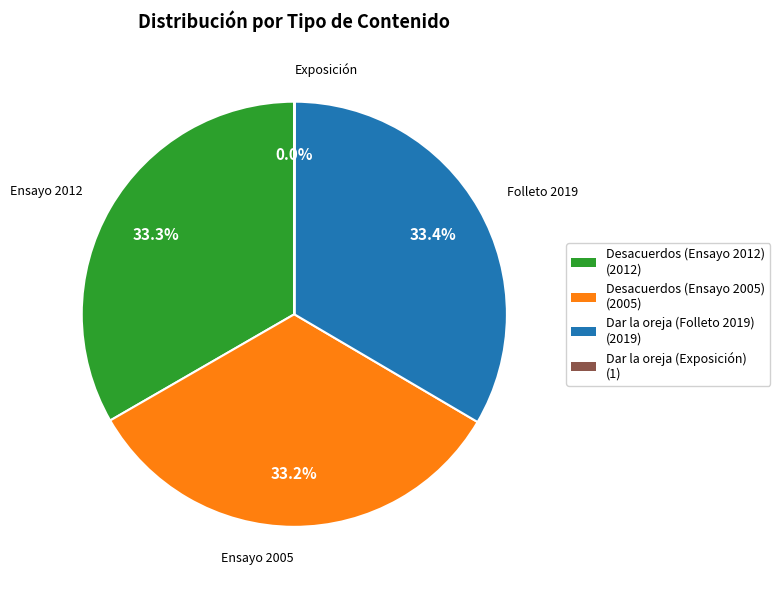

Is there a majority slice in this chart?

No